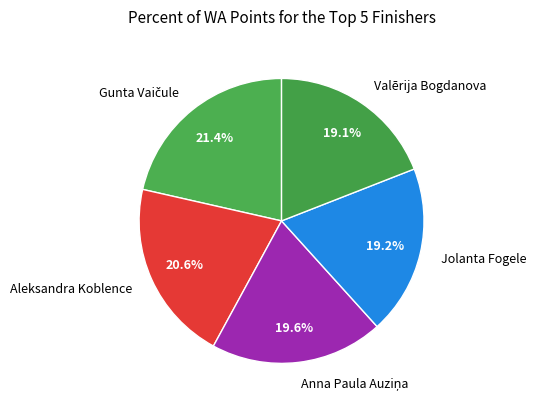

Combined, do Aleksandra Koblence and Jolanta Fogele account for over 50%?

No